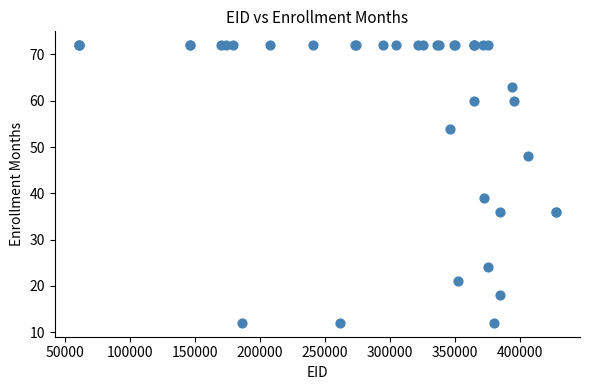

What Y value in the scatter plot is closest to 42?

39